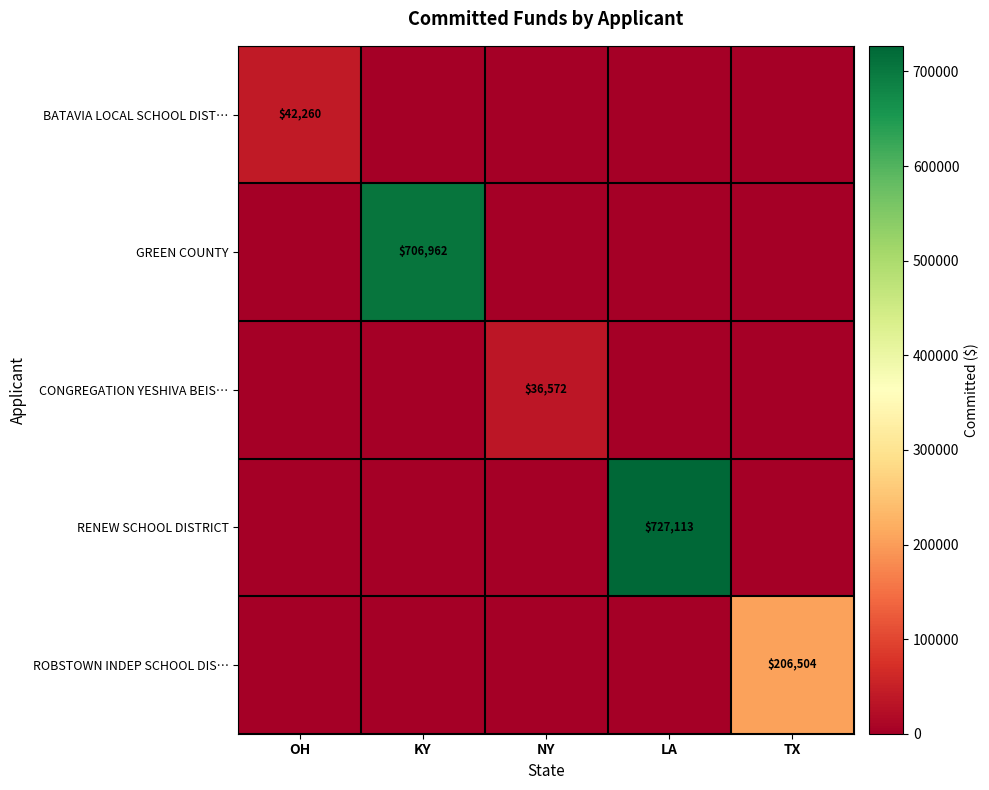

True or false: ROBSTOWN INDEP SCHOOL DIS… has a value of 51189 at TX.

False